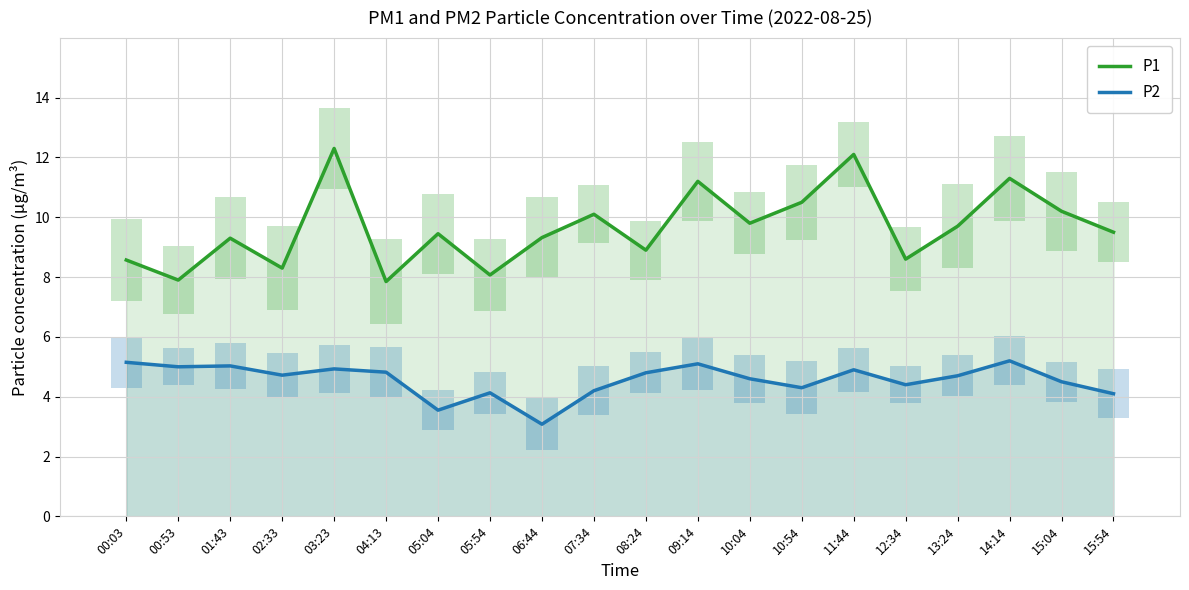

At which label is P2 closest to 4?

15:54